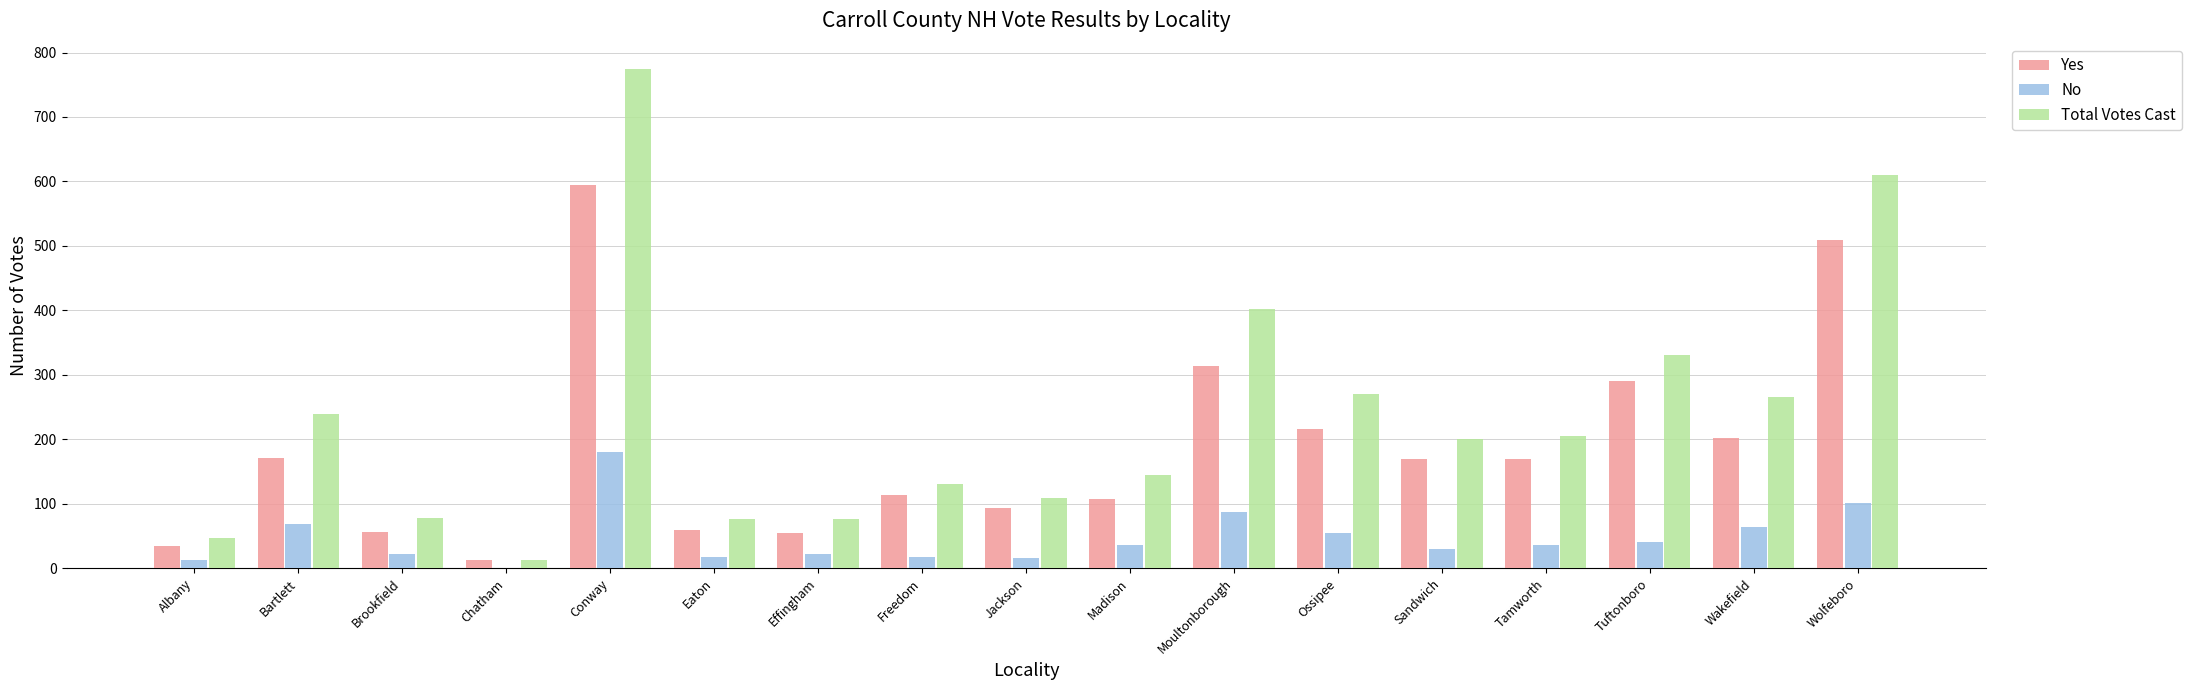

The Yes series shows 258 at Sandwich. True or false?

False